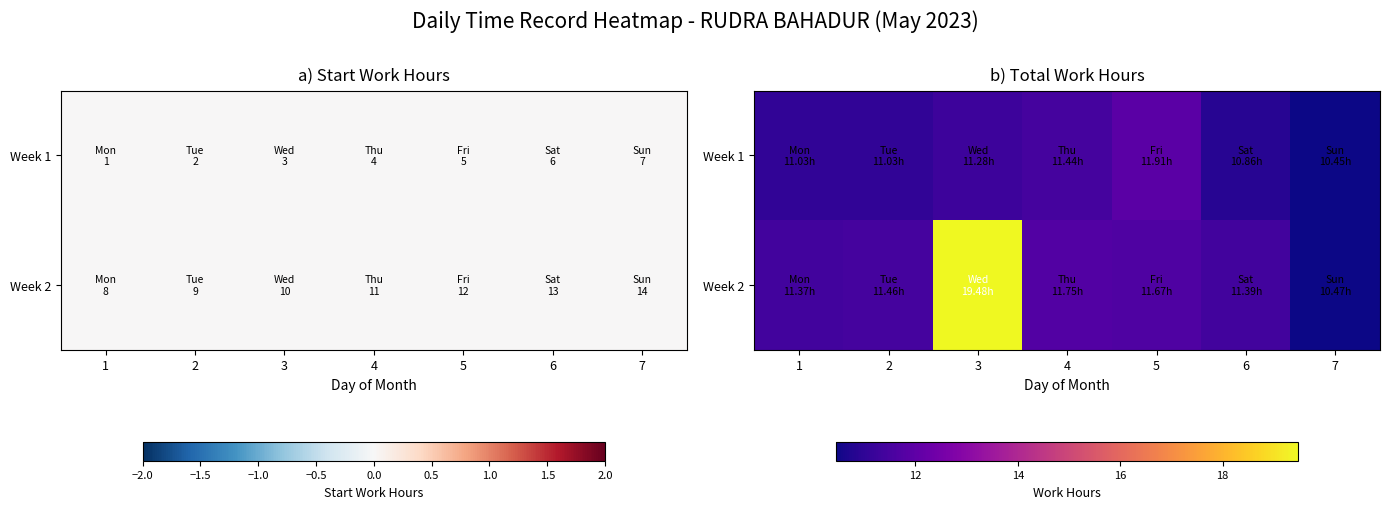

Rank the series by their average value, from lowest to highest.

Week 1, Week 2